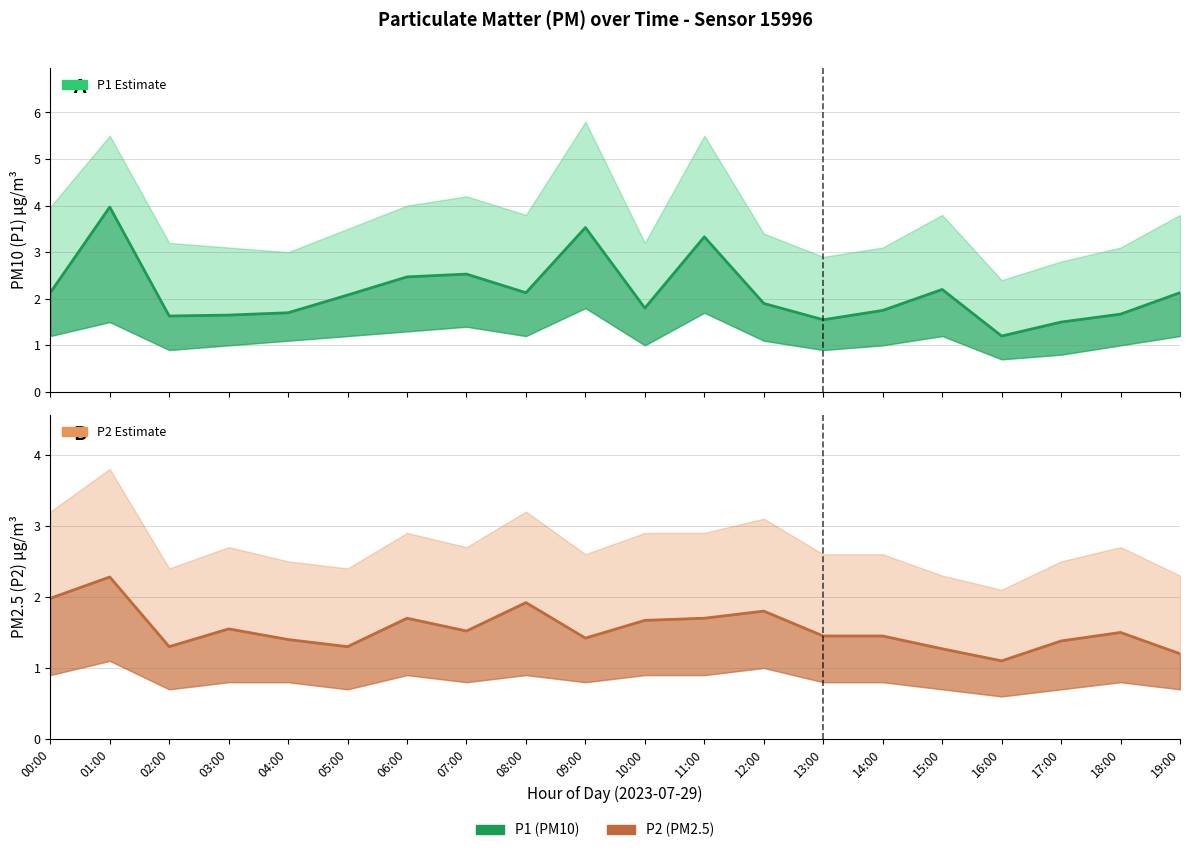

What is the label of the 10th point from the right?

10:00